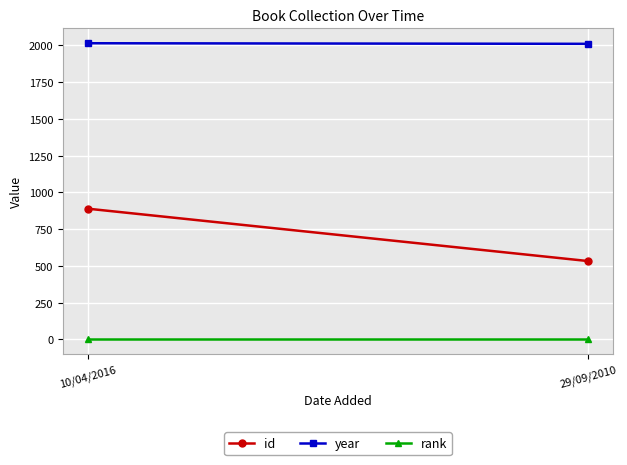

At 10/04/2016, list the series in order from smallest to largest.

rank, id, year